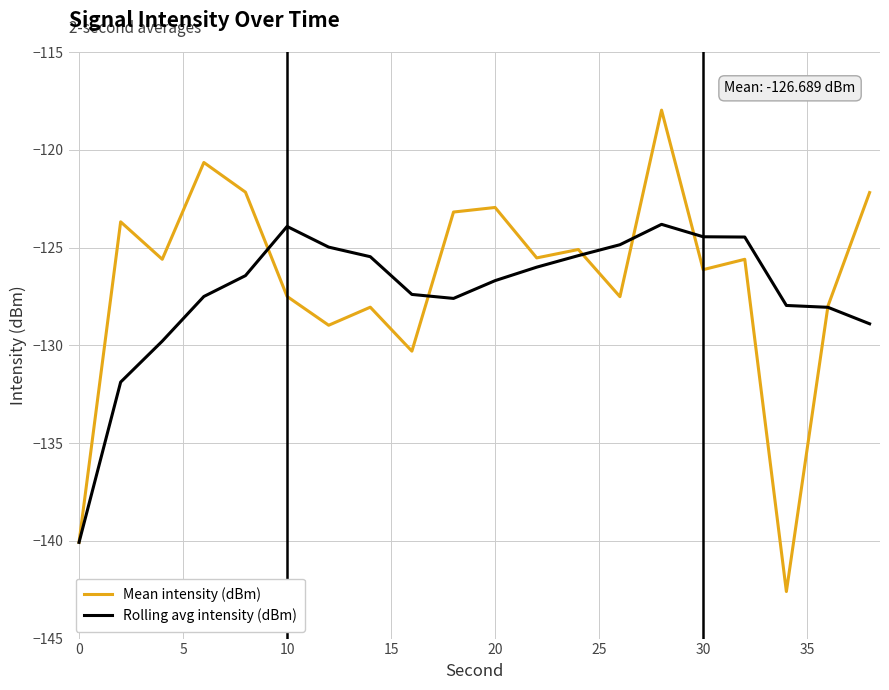

Rank the series by their maximum value, from lowest to highest.

Rolling avg intensity (dBm), Mean intensity (dBm)